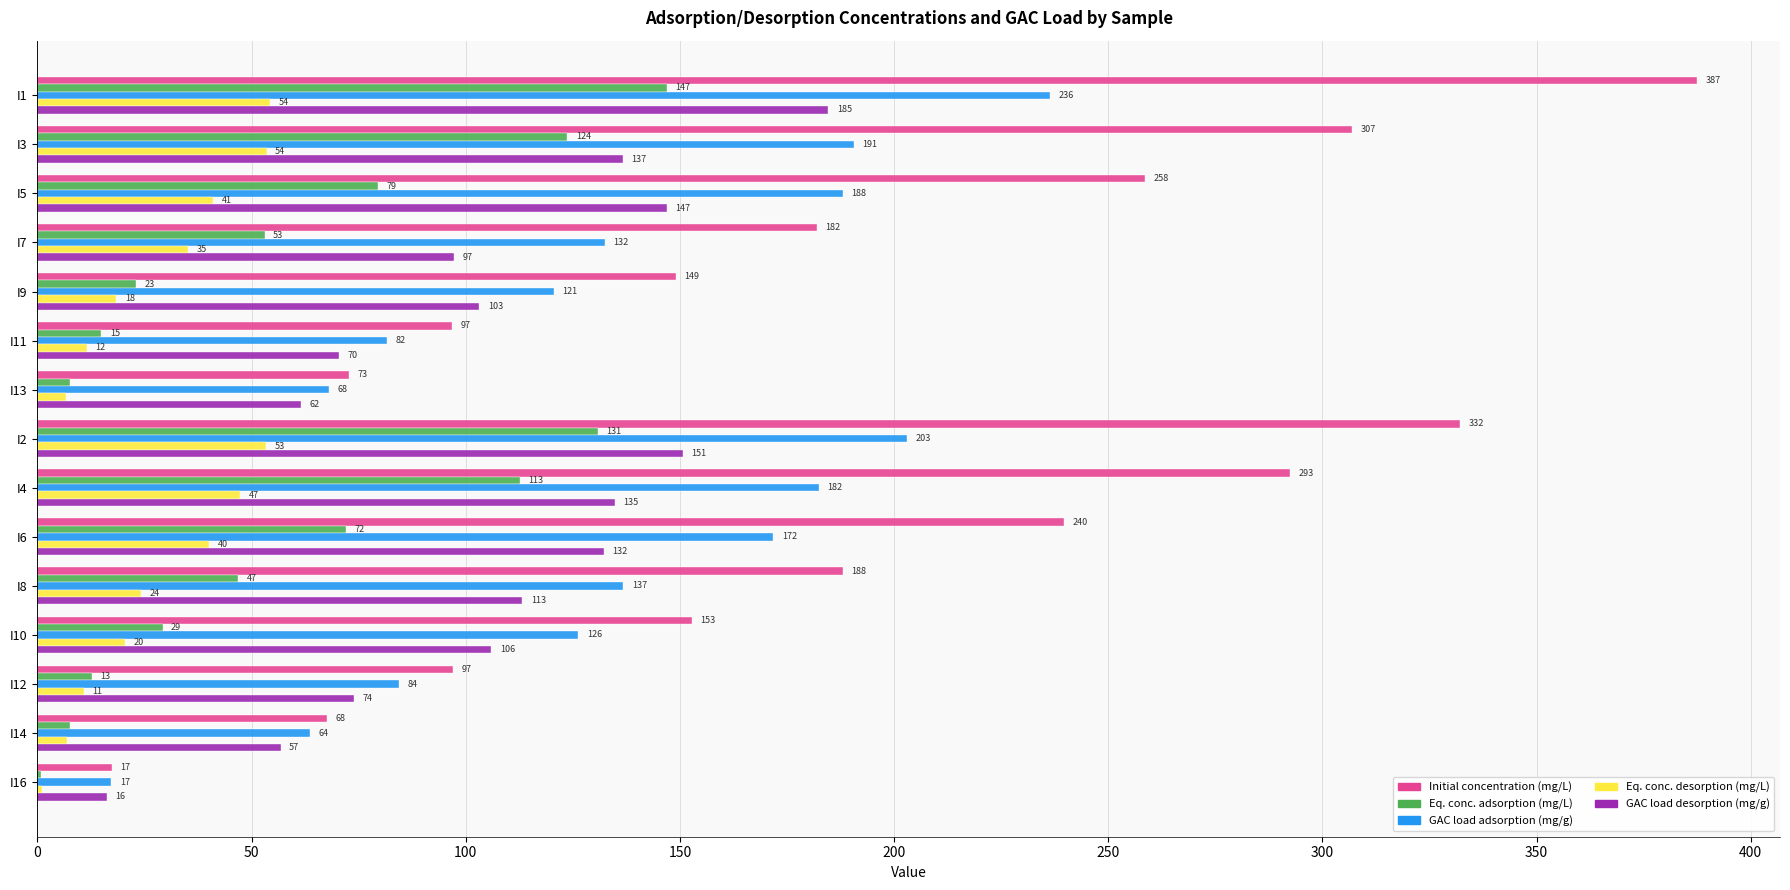

Which series has the largest total across all categories?

Initial concentration (mg/L)